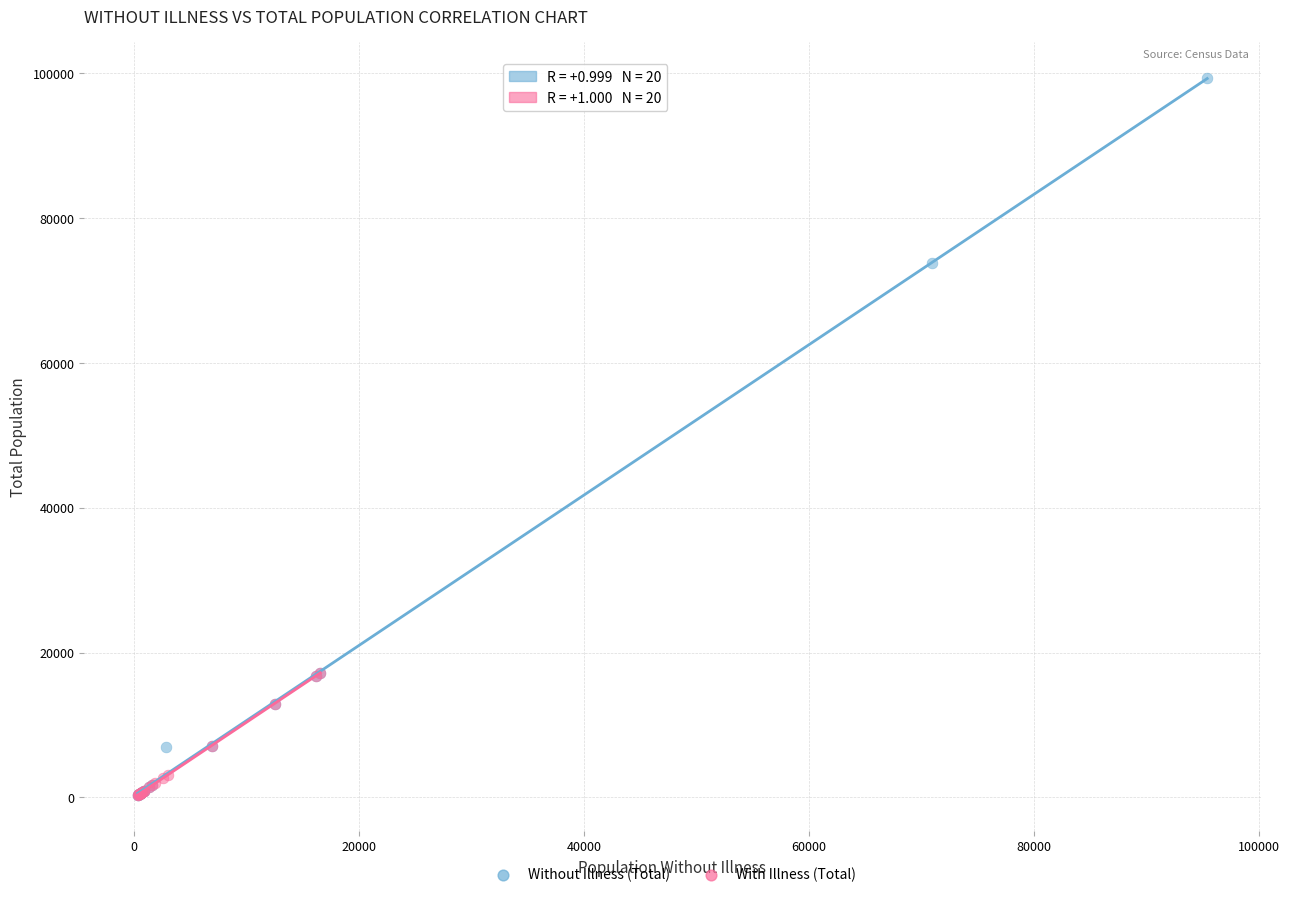

Which series has the largest Y range (max minus min)?

Without Illness (Total)